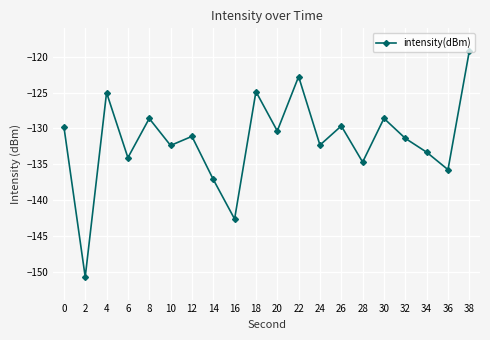

Which category has the highest value across all series?

38